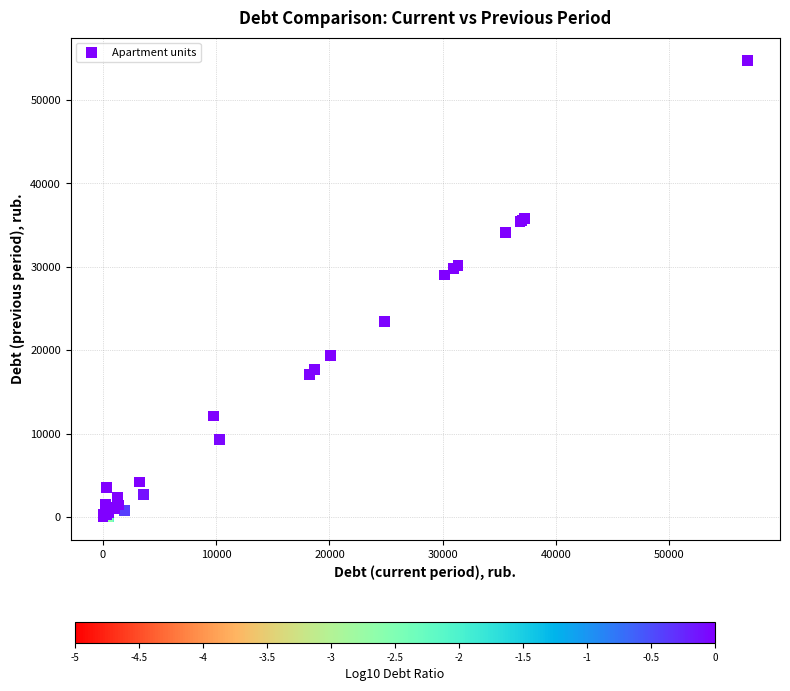

What Y value in the scatter plot is closest to 27366?

29008.3